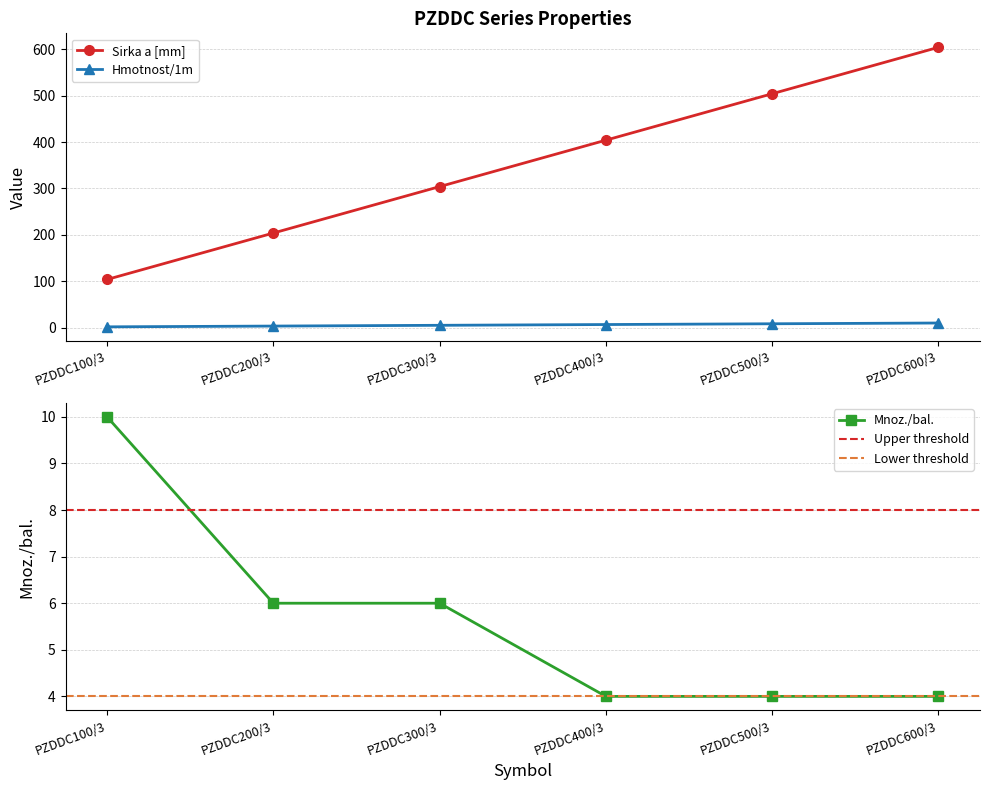

Which series has the largest total across all categories?

Sirka a [mm]